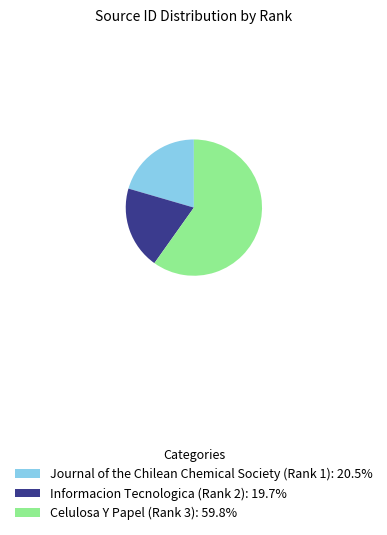

Approximately how many times larger is the value at Informacion Tecnologica (Rank 2): 19.7% compared to Journal of the Chilean Chemical Society (Rank 1): 20.5%?

1.0